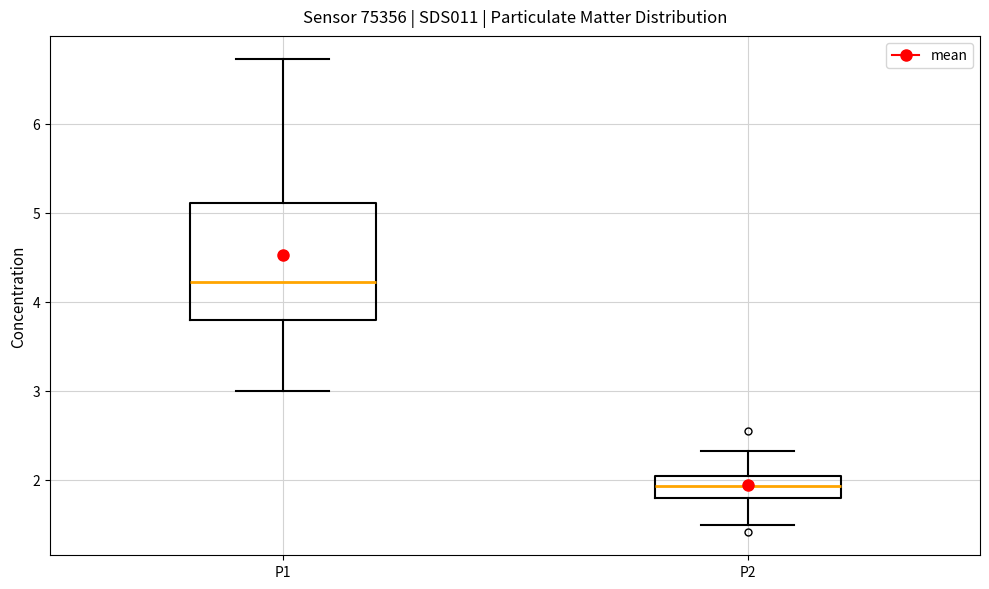

Comparing the boxes themselves (not the whiskers), which one is the tallest?

P1